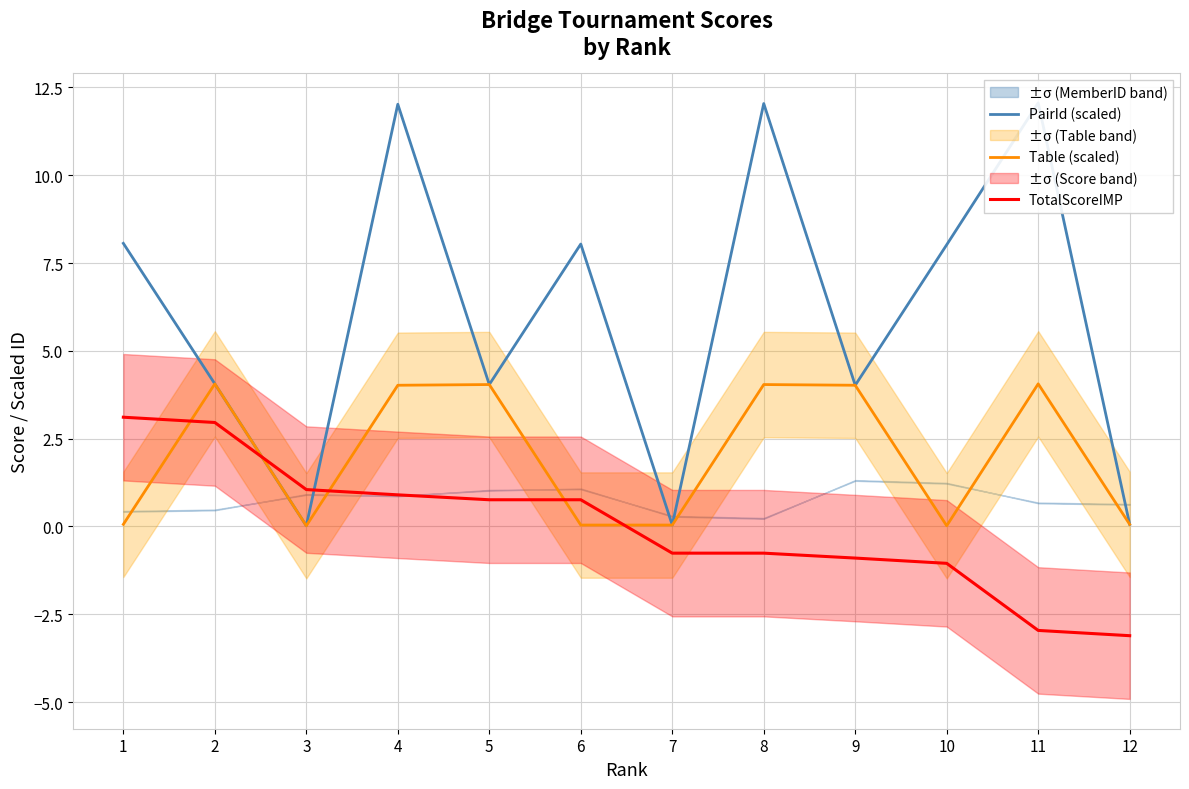

The TotalScoreIMP series shows 0.8 at 5. True or false?

True